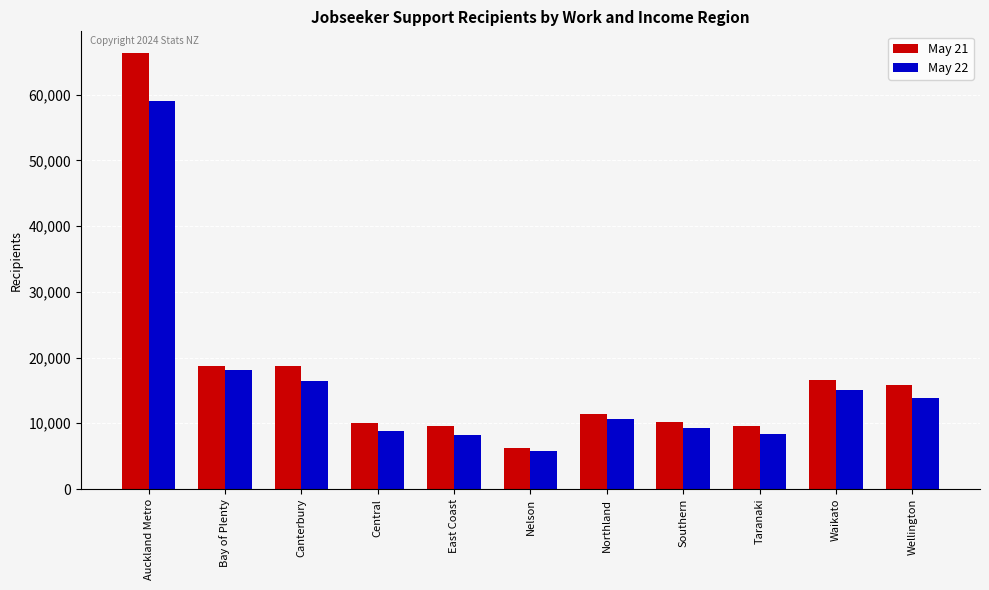

What are all the series names shown in the legend?

May 21, May 22